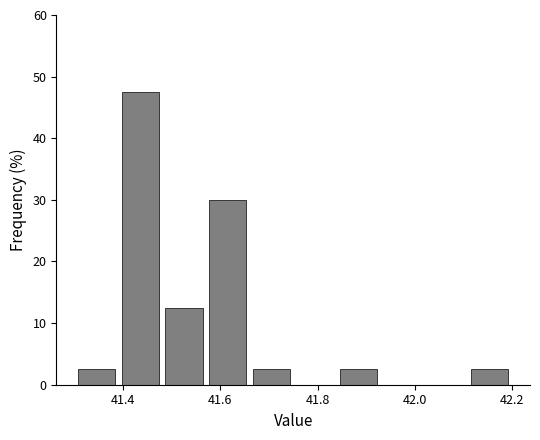

How tall is the bar that spans 41.84 to 41.93 on the x-axis? Neither the bar edges nor the heights are printed on the chart, so give them approximately, as read against the axes.

3